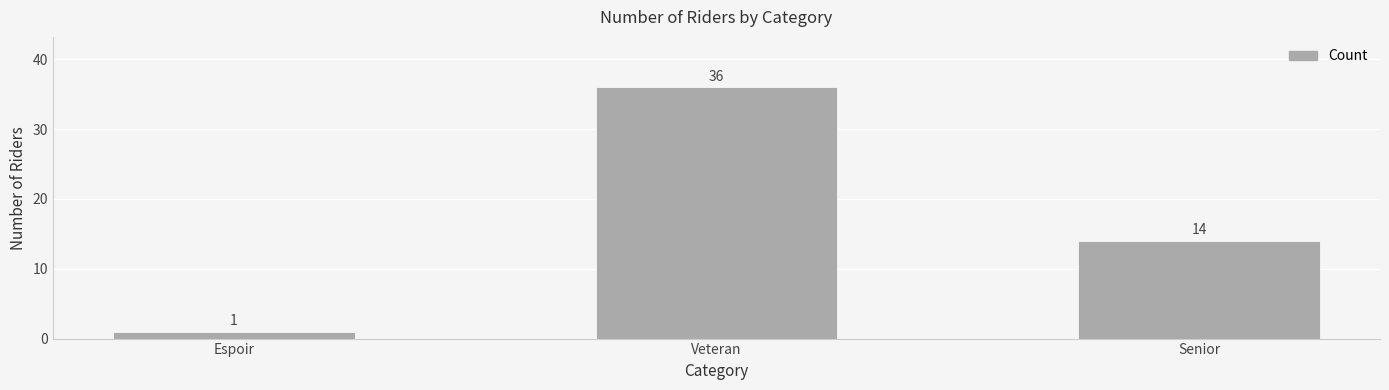

What is the difference between the maximum and minimum values?

35